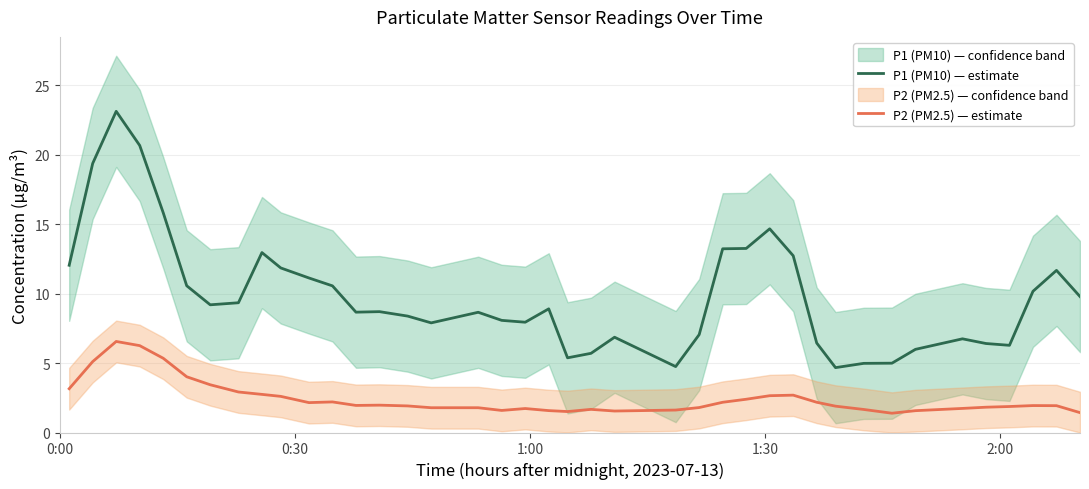

True or false: P2 (PM2.5) — estimate and P1 (PM10) — estimate cross at least once.

False